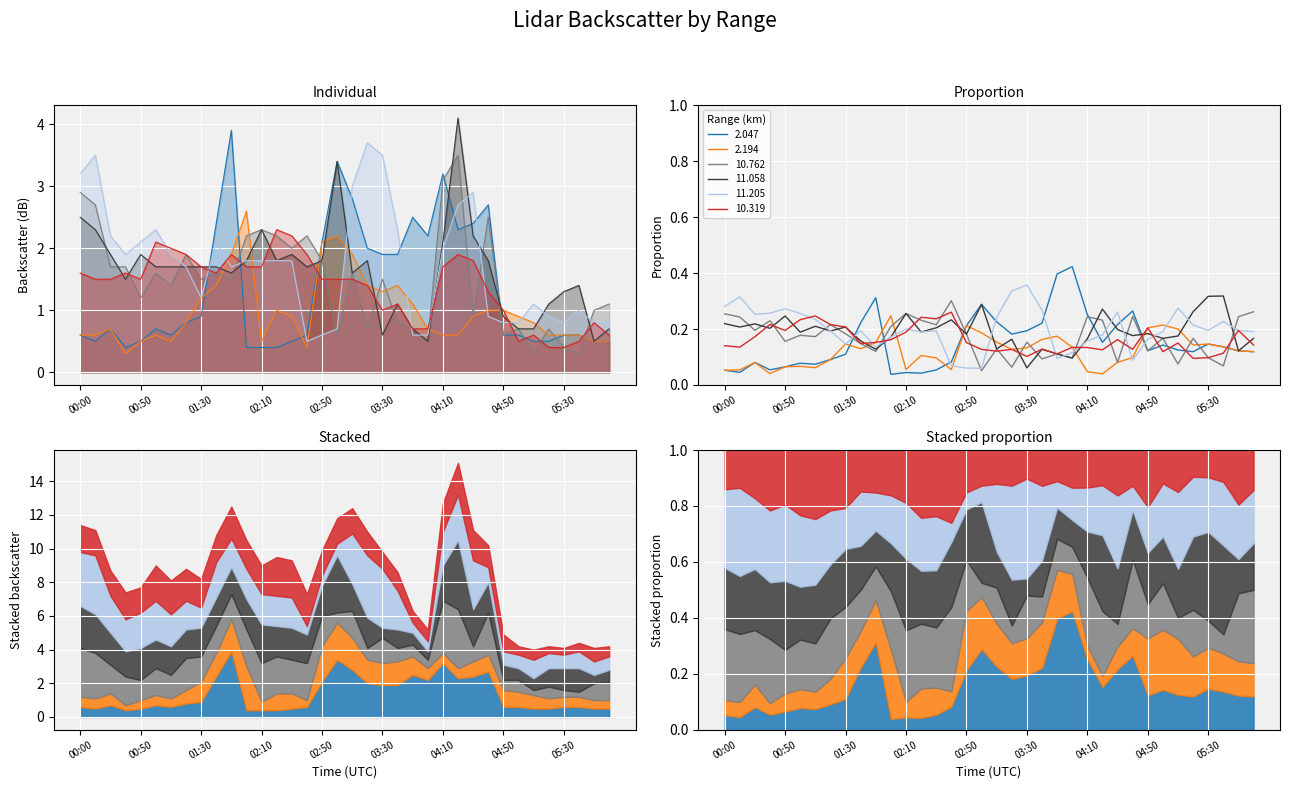

What is the value of the 11.205 point at the 7th from the left?

1.9